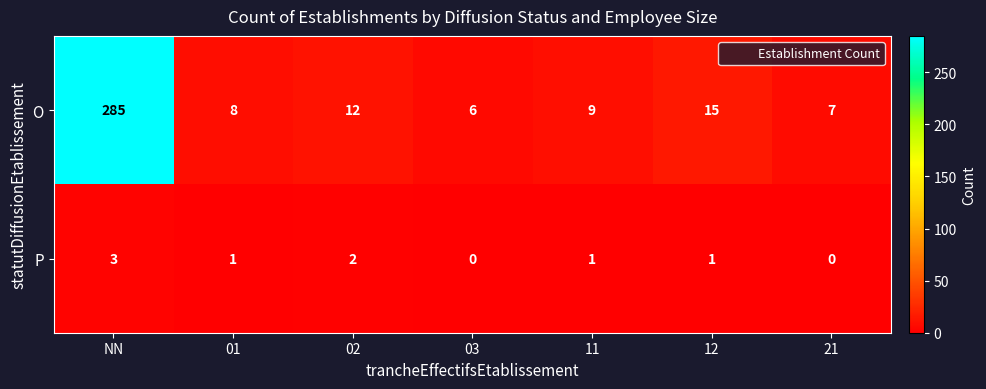

Which series has the largest total across all categories?

O